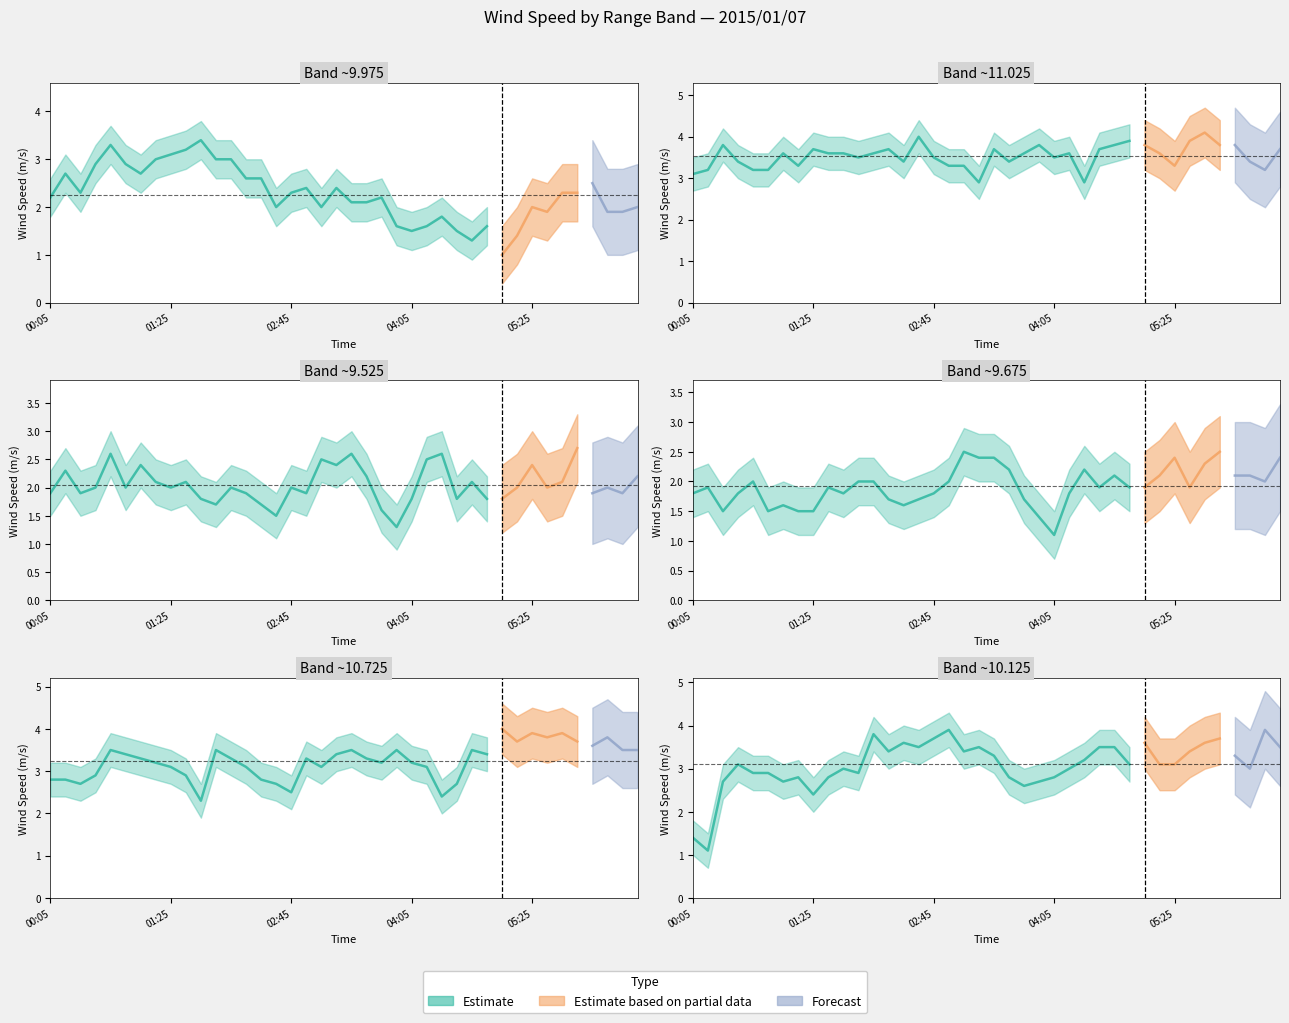

The 10.725 series shows 6.1 at 2015/01/07 05:45. True or false?

False